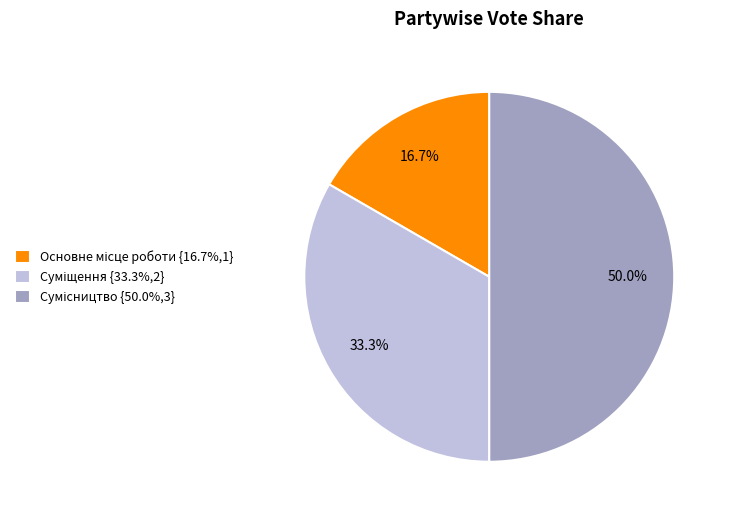

What percentage is the Основне місце роботи slice, to the nearest percent?

17%